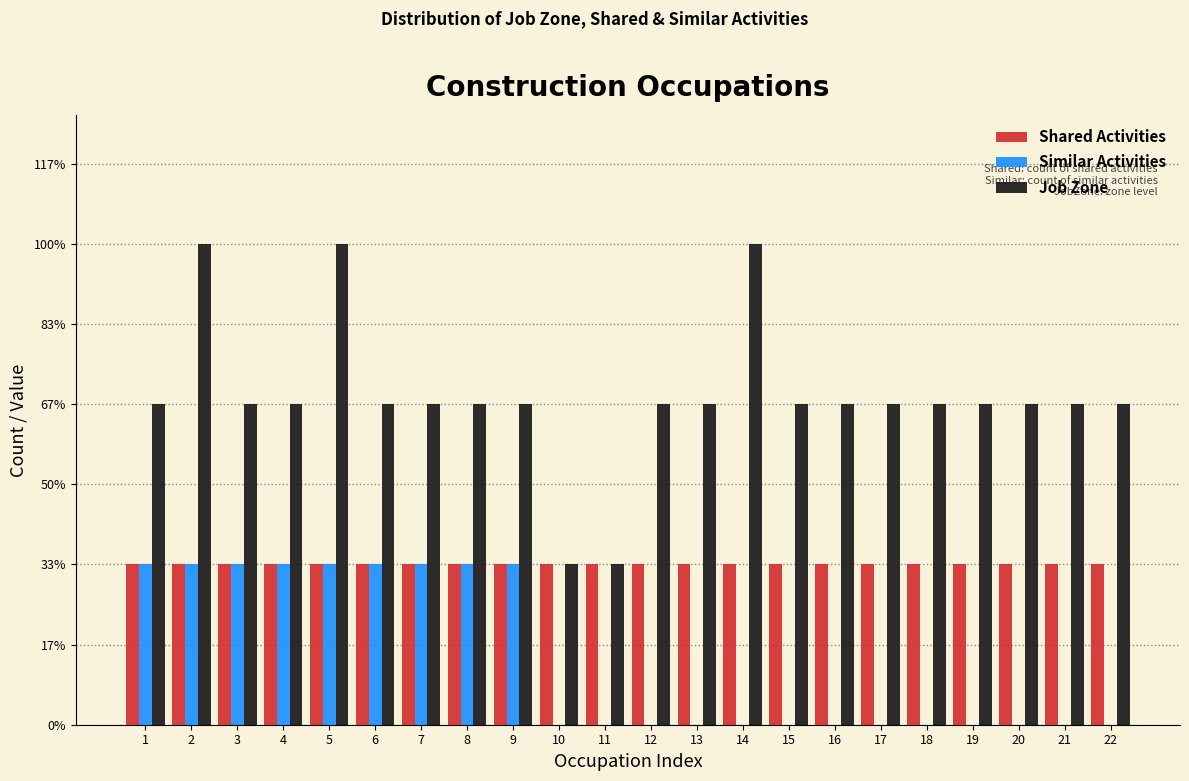

Are the bars horizontal?

No